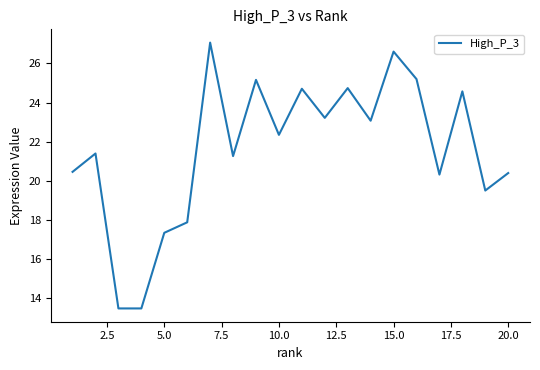

What is the difference between the maximum and minimum values?

13.6